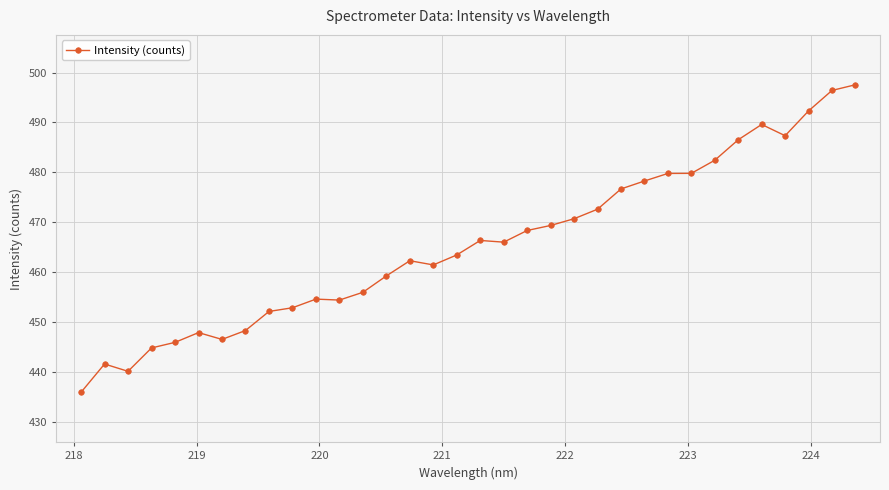

What is the difference between the maximum and minimum values?

61.7